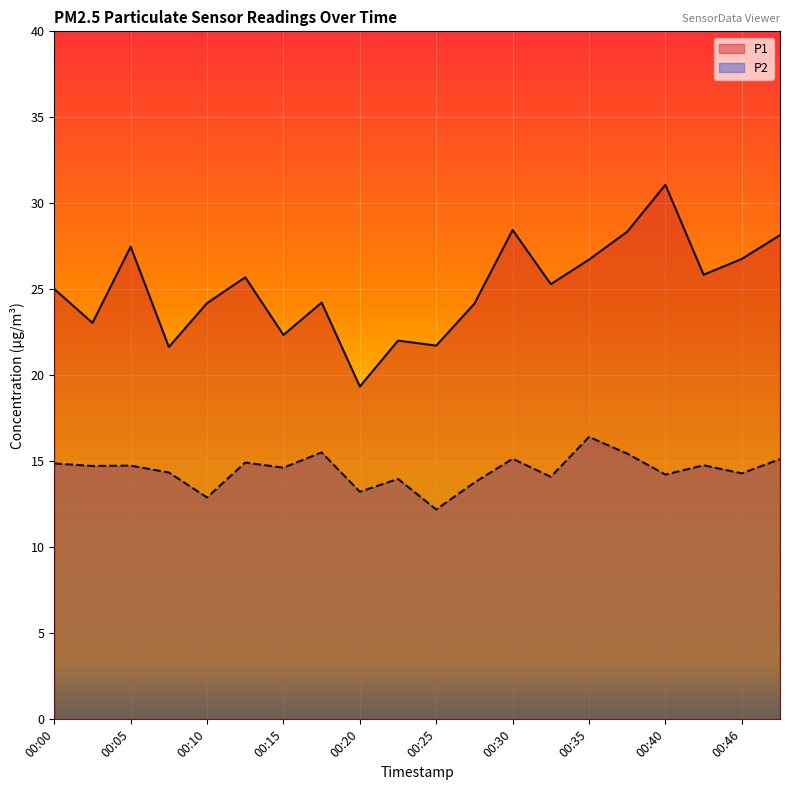

What is the value of the P2 point at the 16th from the left?

15.4